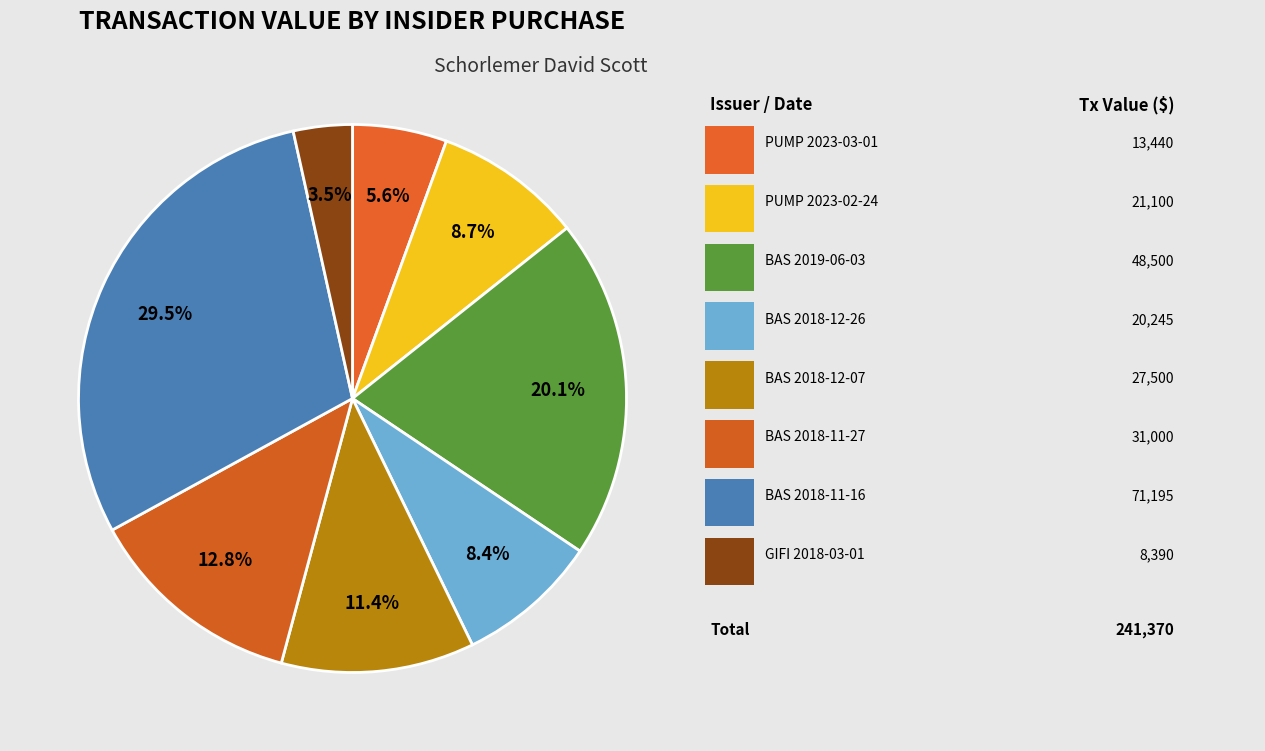

How many slices are in this pie chart?

8